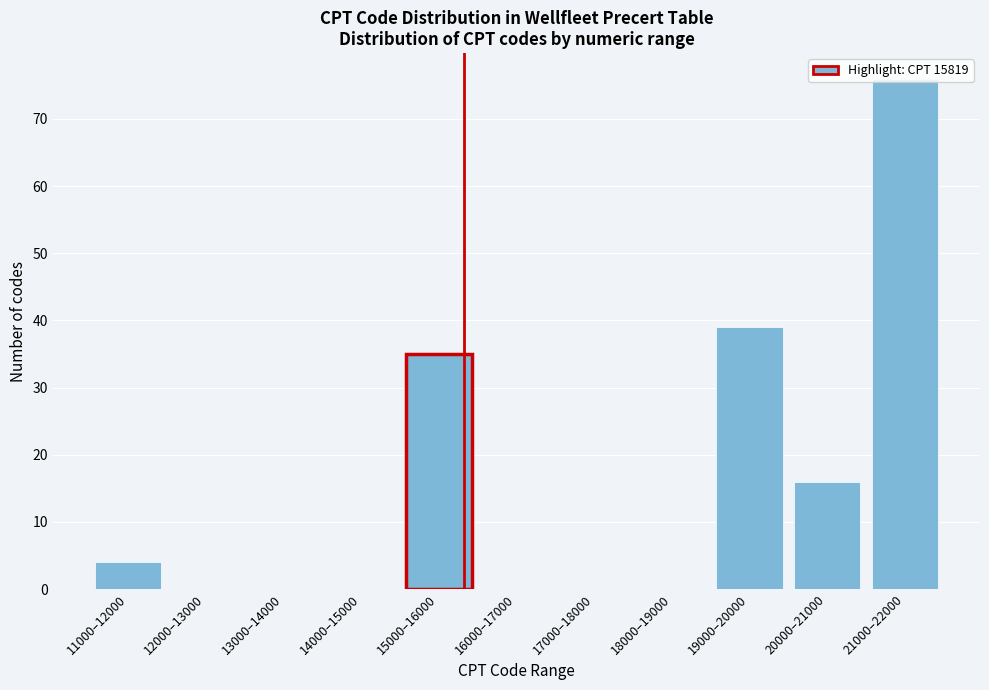

What is the change in value from 11000–12000 to 15000–16000?

+31